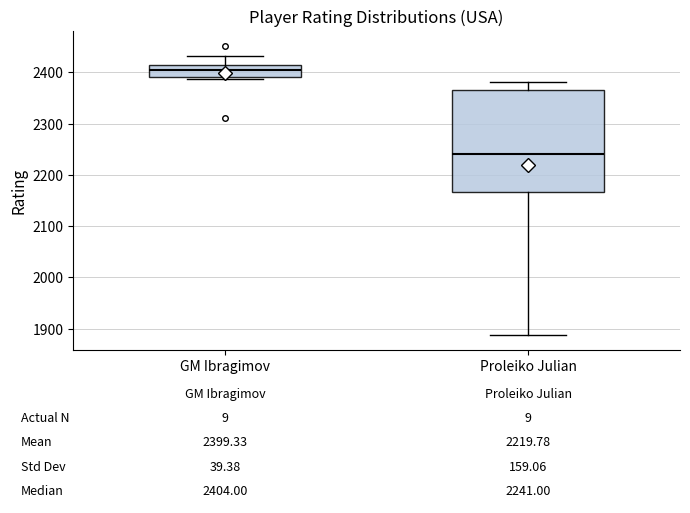

Which box is the tallest, from its lower edge to its upper edge?

Proleiko Julian